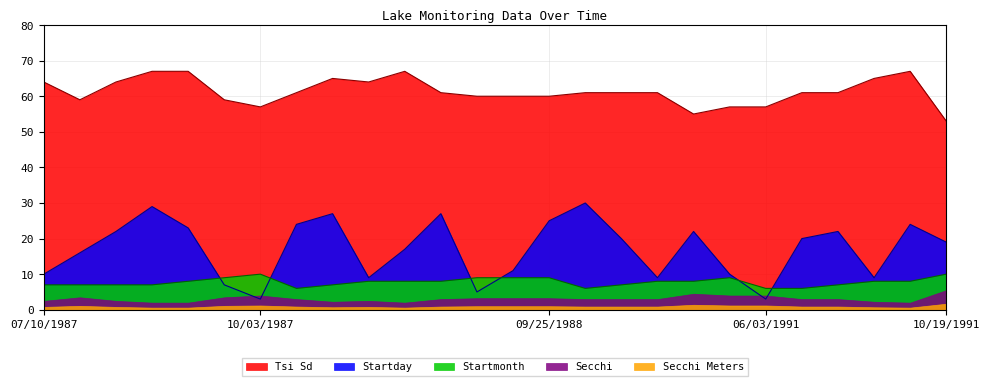

What is the label of the 17th point from the left?

07/20/1989